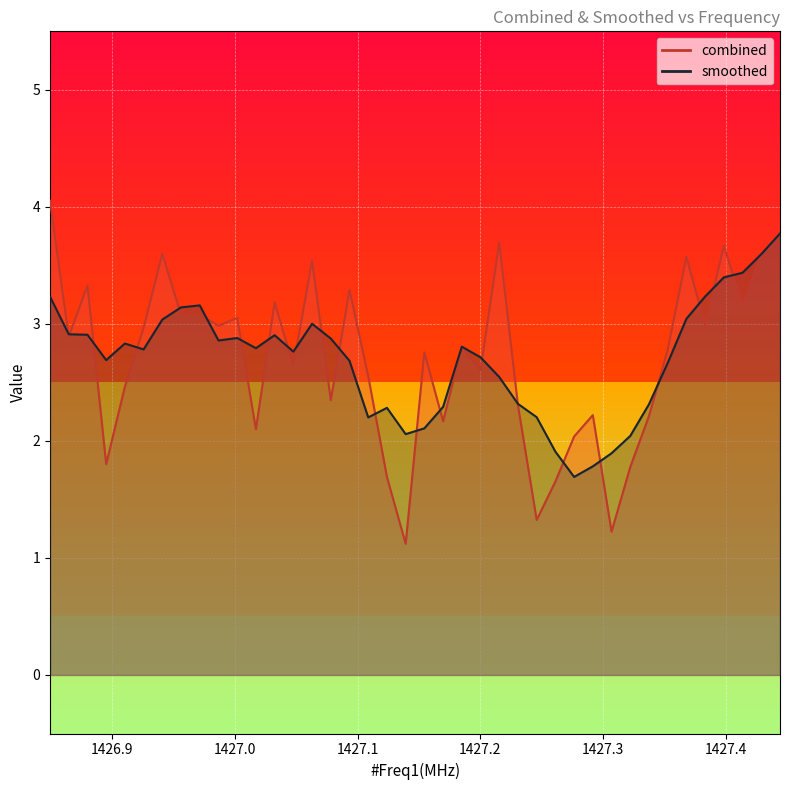

Does the chart display data point markers on the line(s)?

No